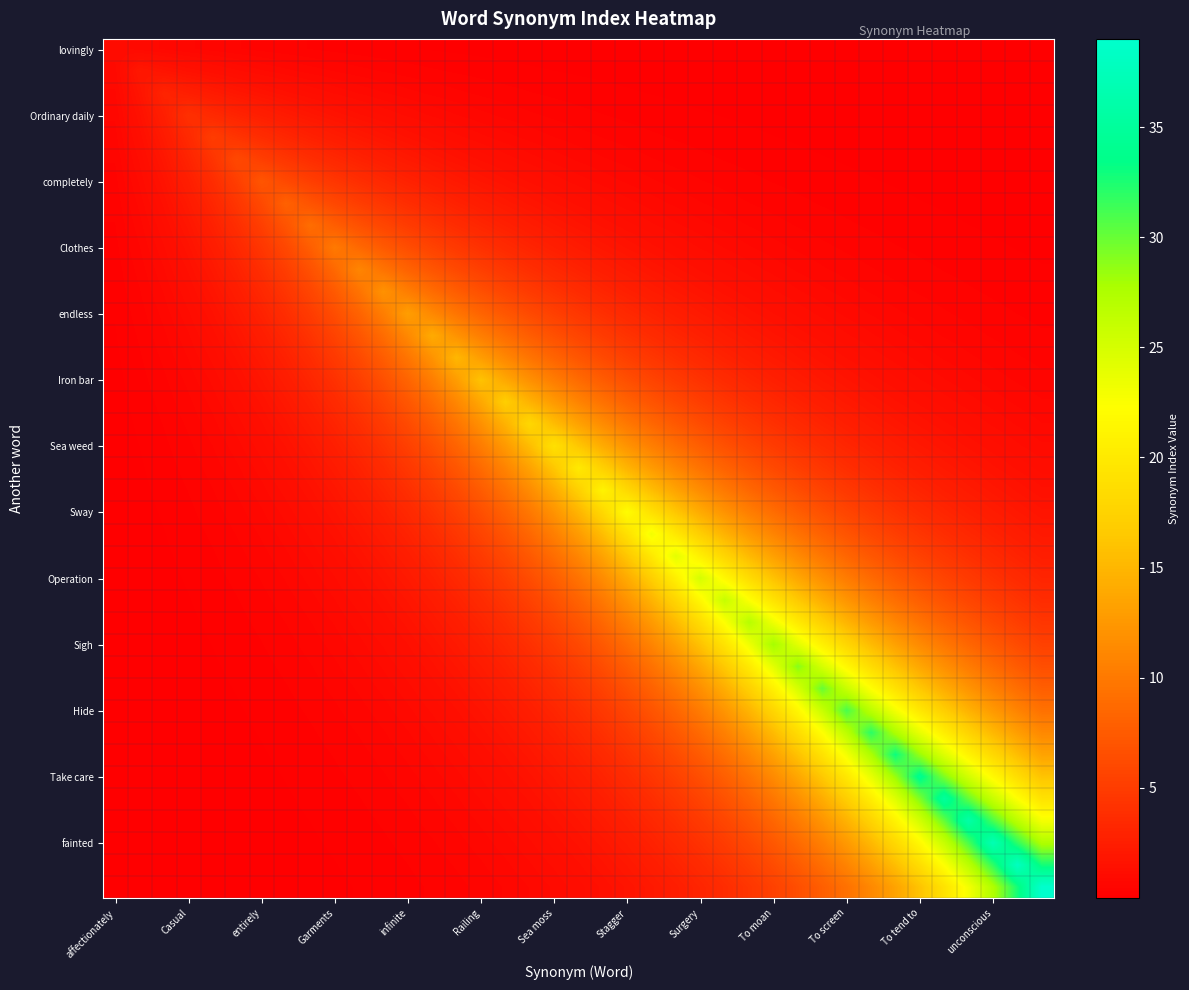

How many categories are shown in the chart?

39